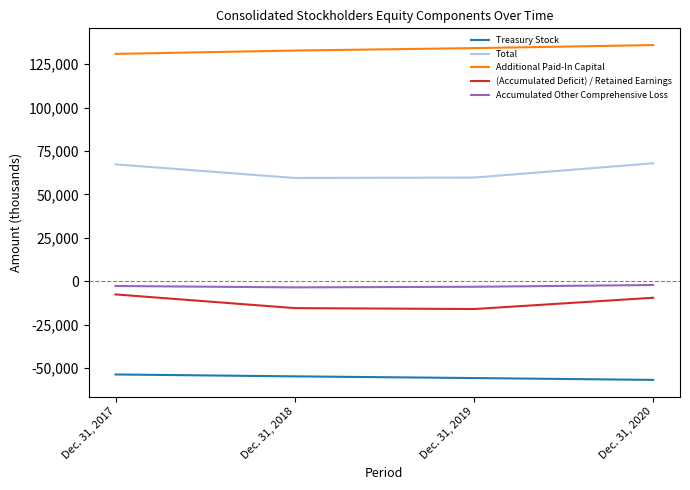

True or false: Total and Treasury Stock cross at least once.

False